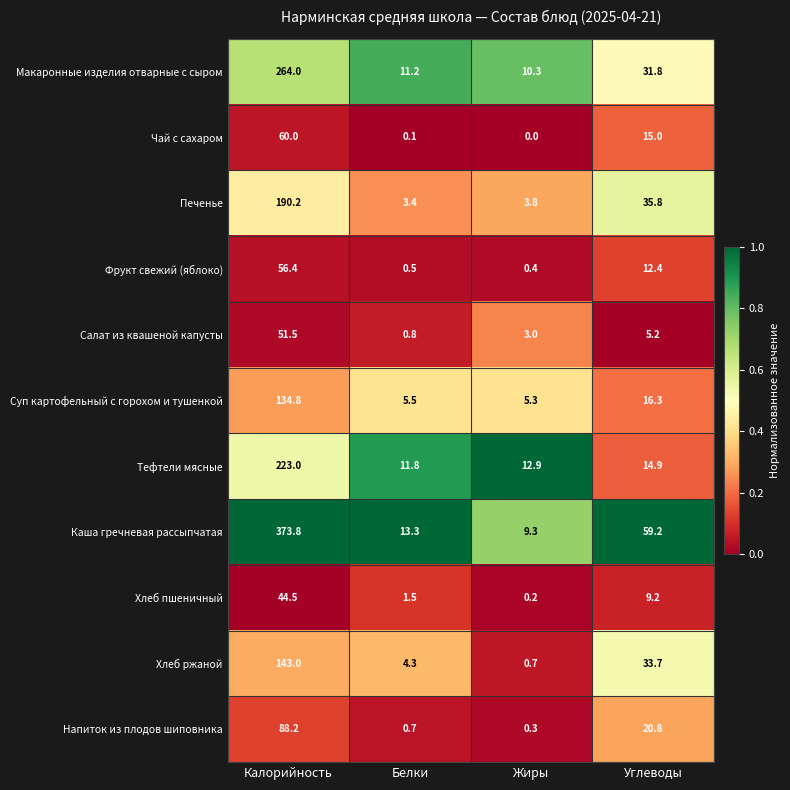

Count the number of data series in this chart.

11